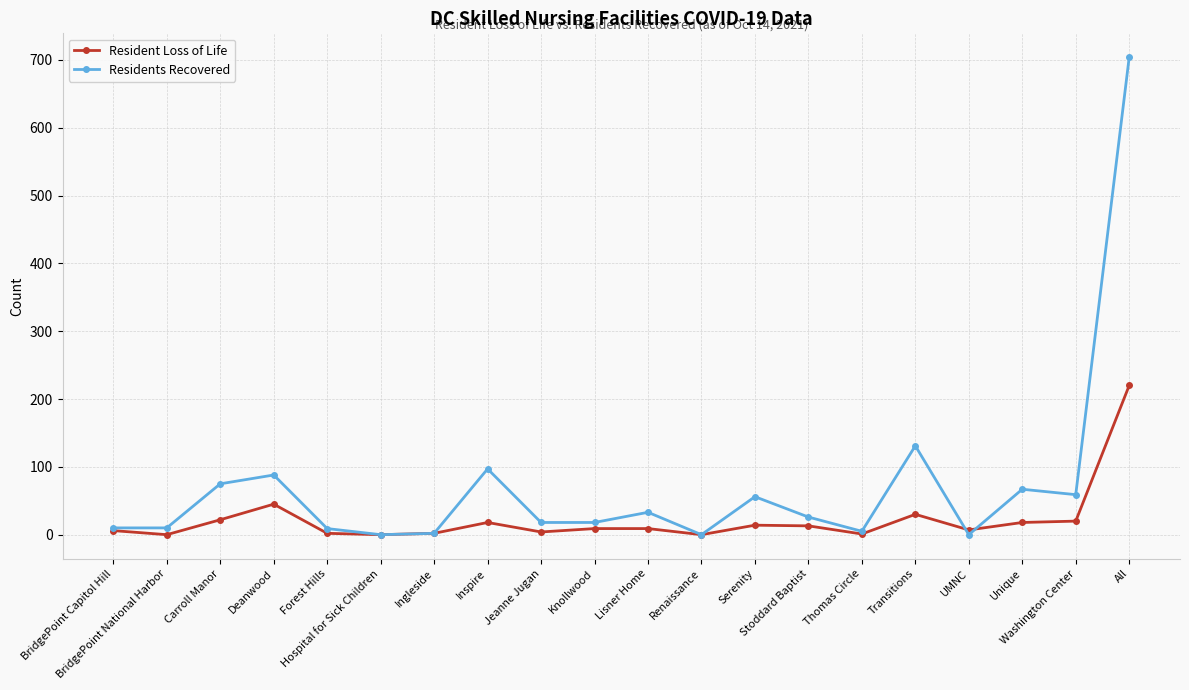

What is the spread (max minus min) of values at Knollwood?

9